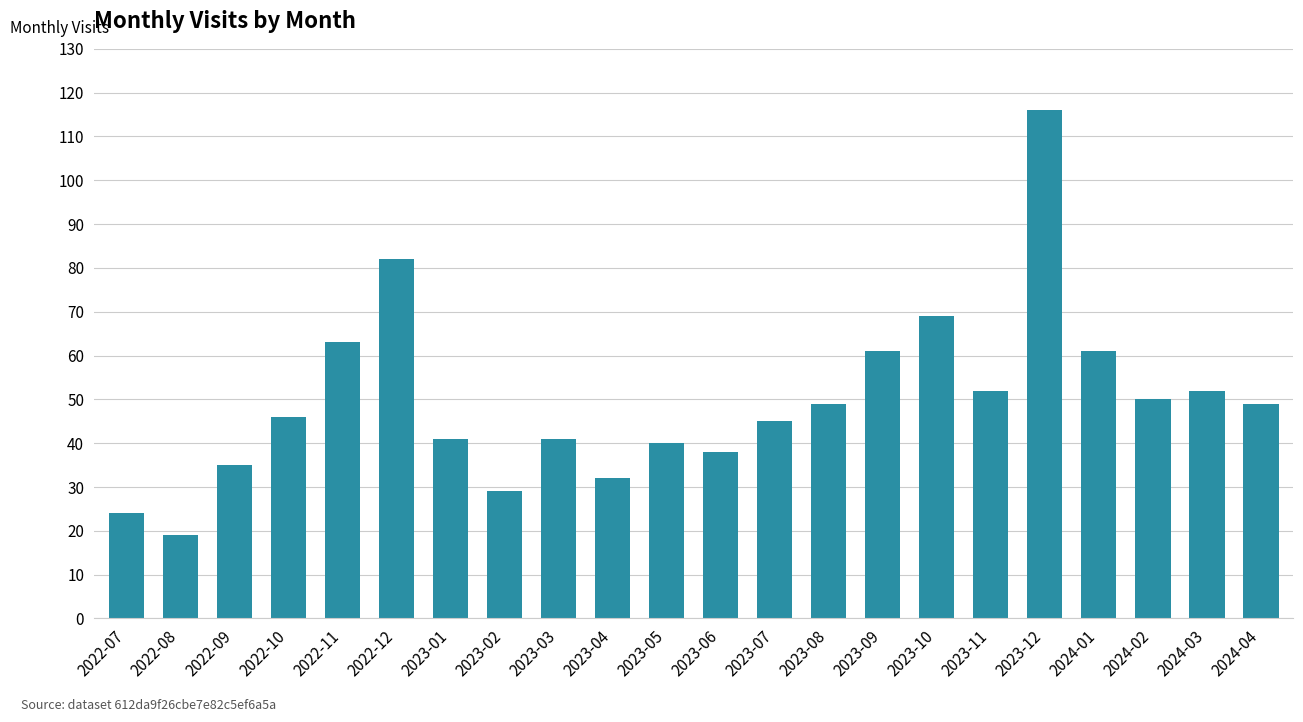

What is the approximate value at 2023-10?

69